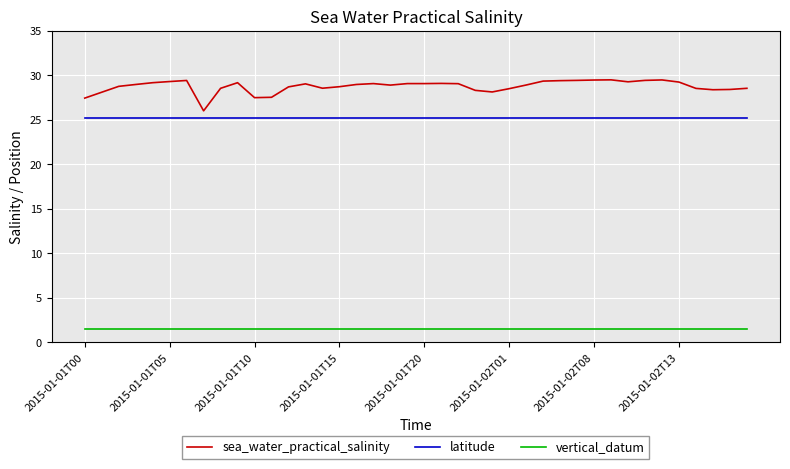

At how many categories does at least one series exceed 23?

40